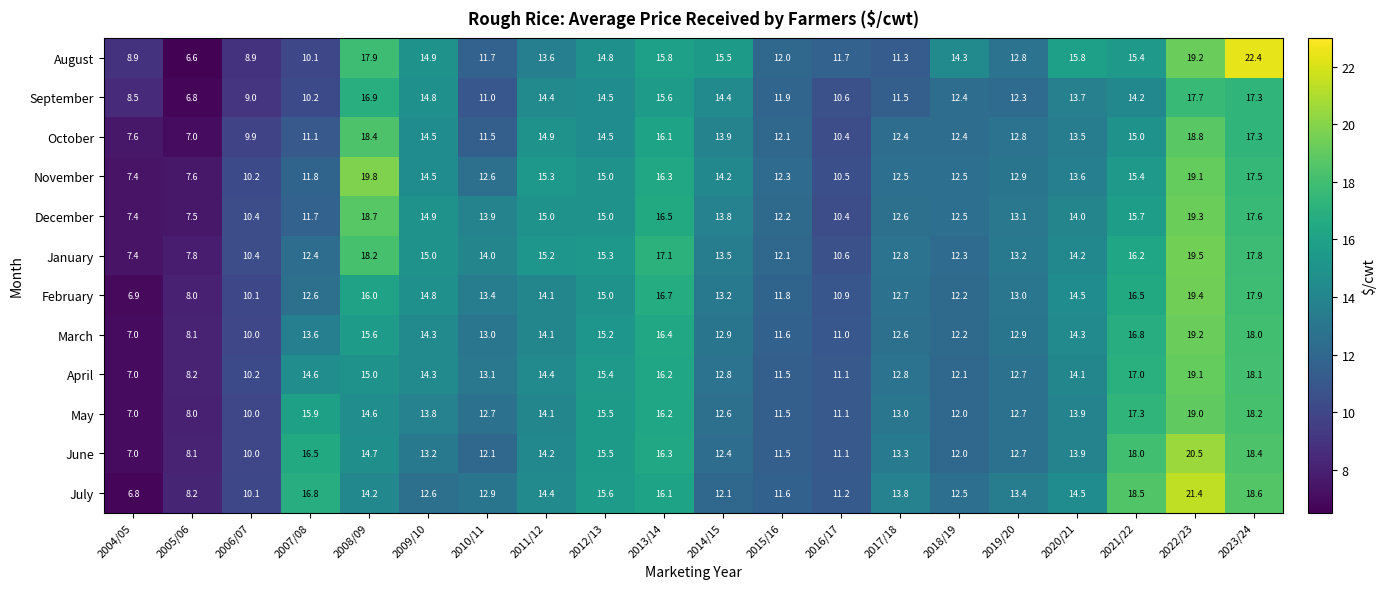

The value of March at 2006/07 is 16.4. True or false?

False